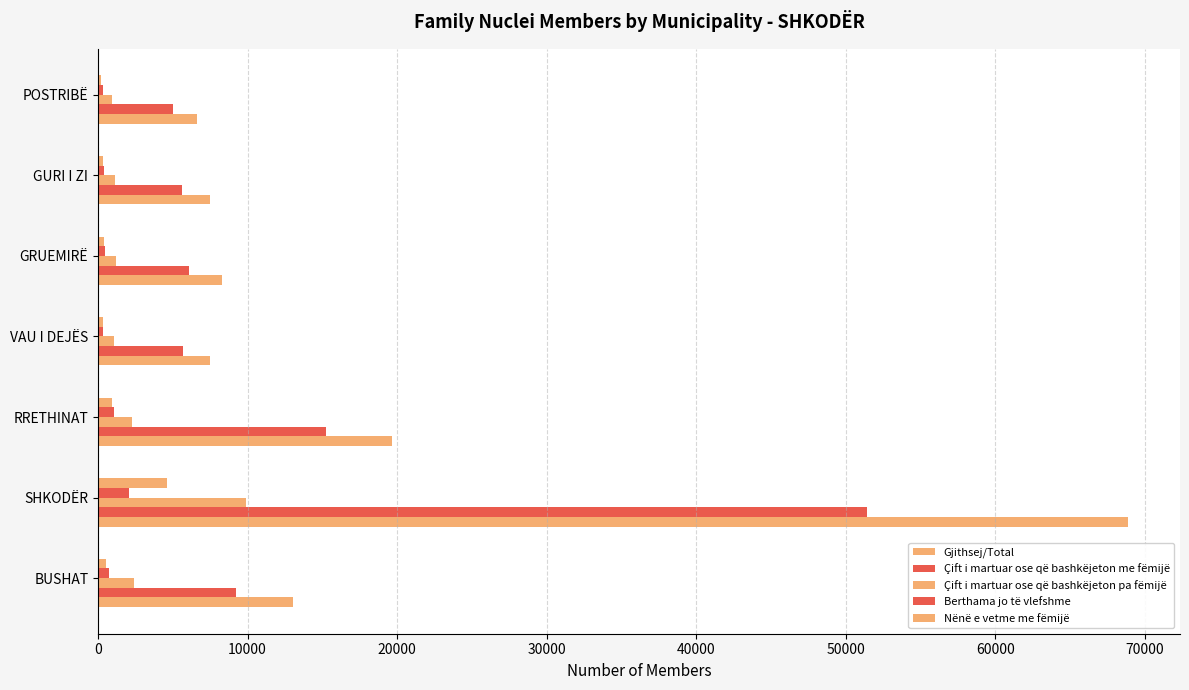

What is the difference between the maximum and second lowest values in the Nënë e vetme me fëmijë series?

4304